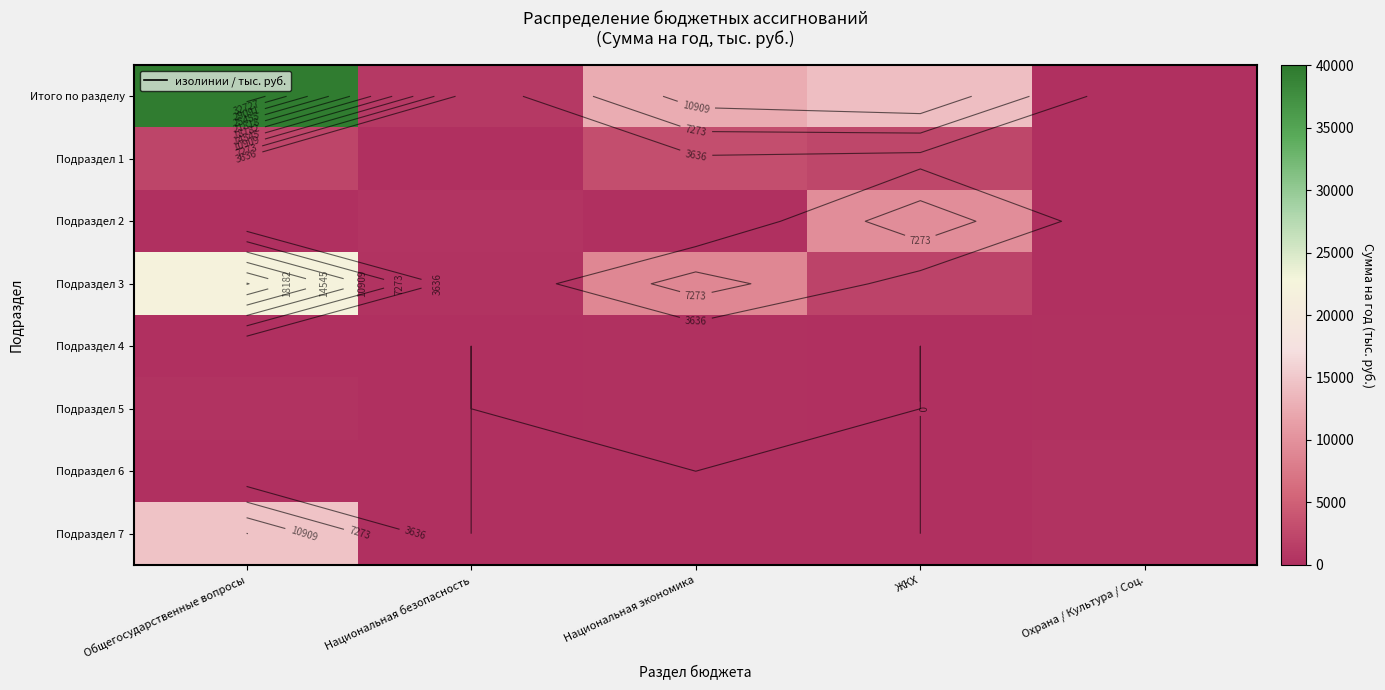

What is the average value of the Итого по разделу series?

13464.4